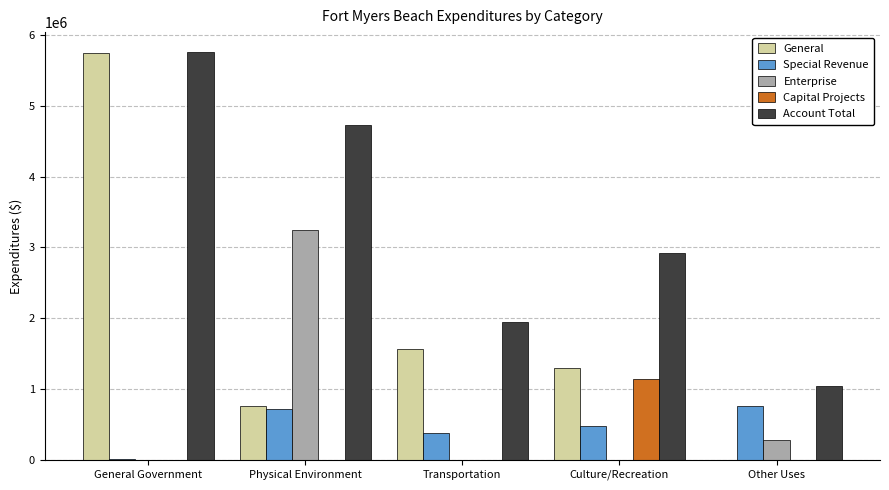

Which series has the largest total across all categories?

Account Total